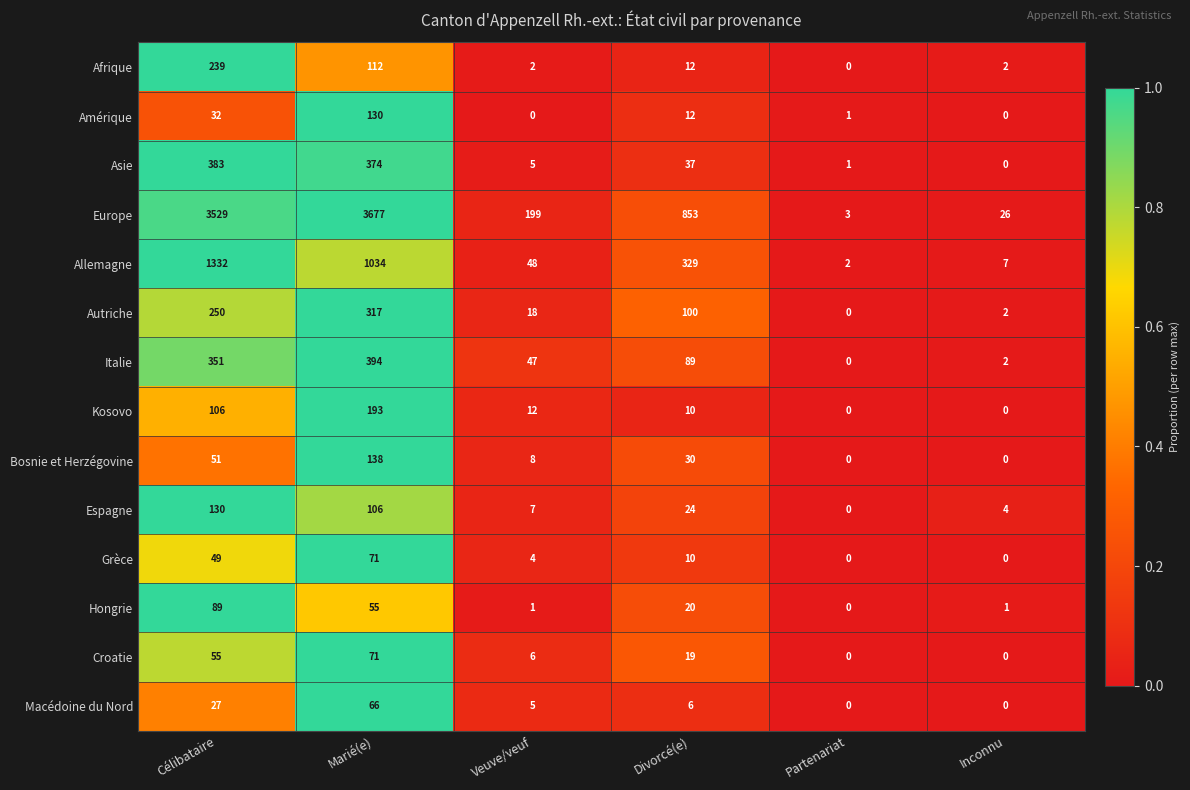

At which category does the chart reach its peak across all series?

Marié(e)